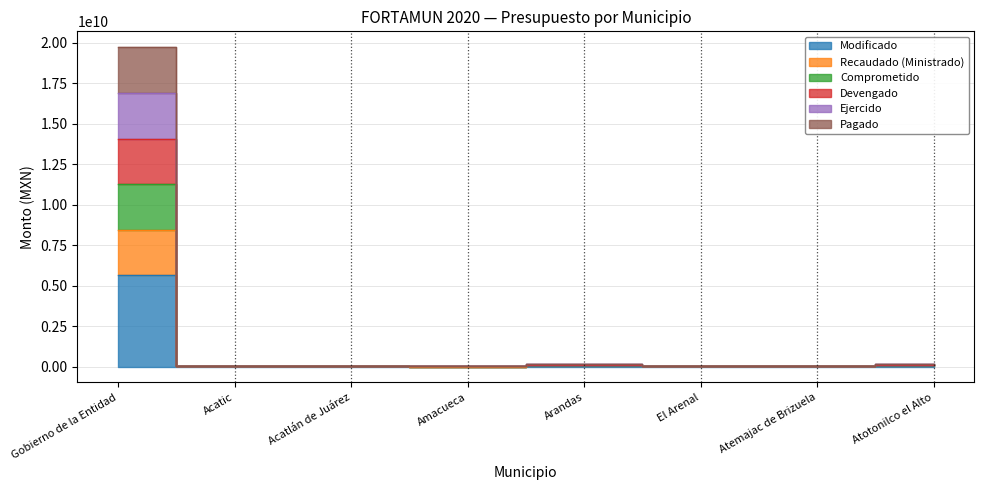

Between Acatic and Atemajac de Brizuela, which series saw the biggest shift?

Comprometido